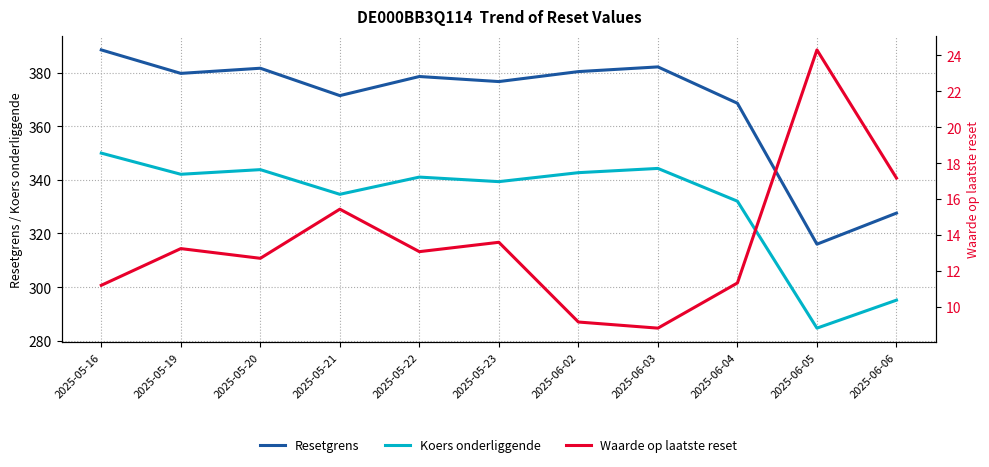

How many interior local peaks does the Resetgrens series have?

3